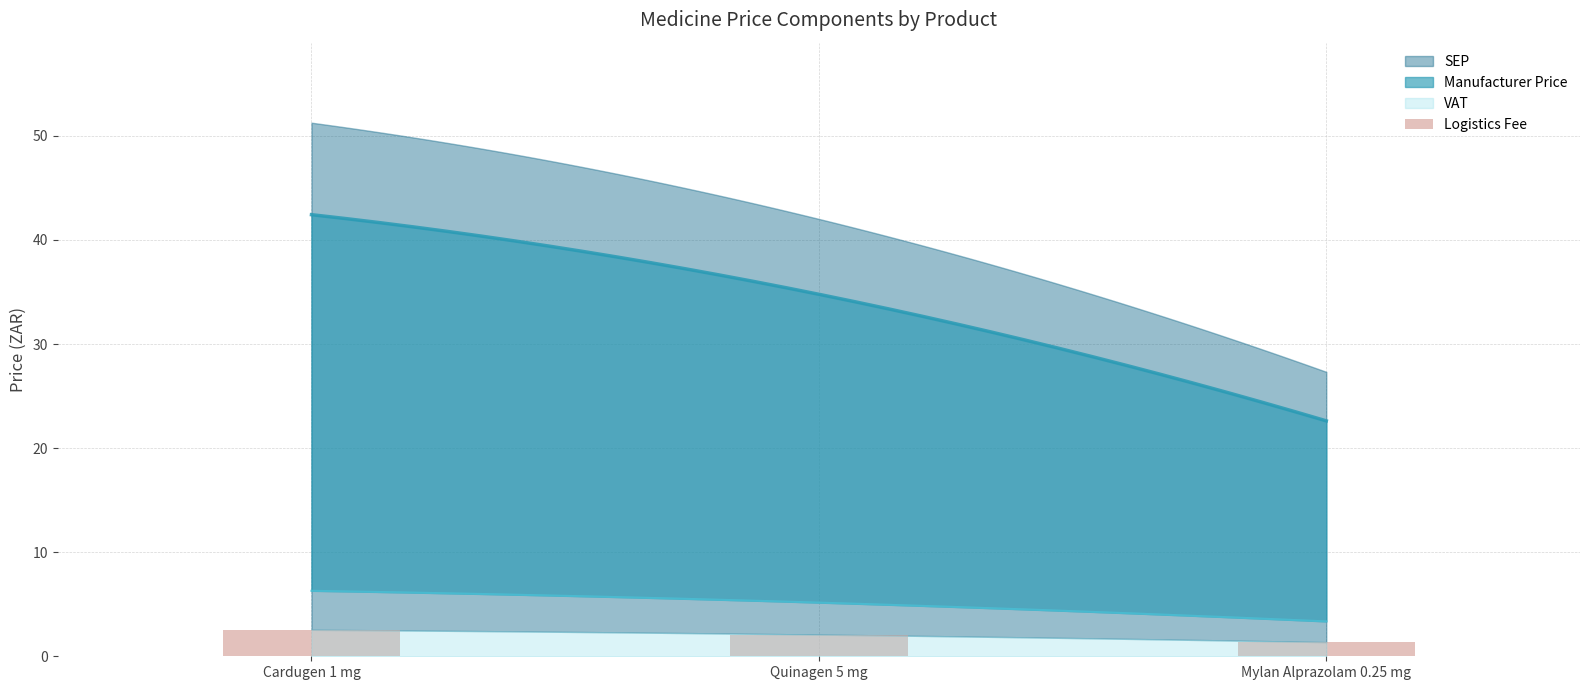

The chart shows a value of 1.2 at Cardugen 1 mg. True or false?

False